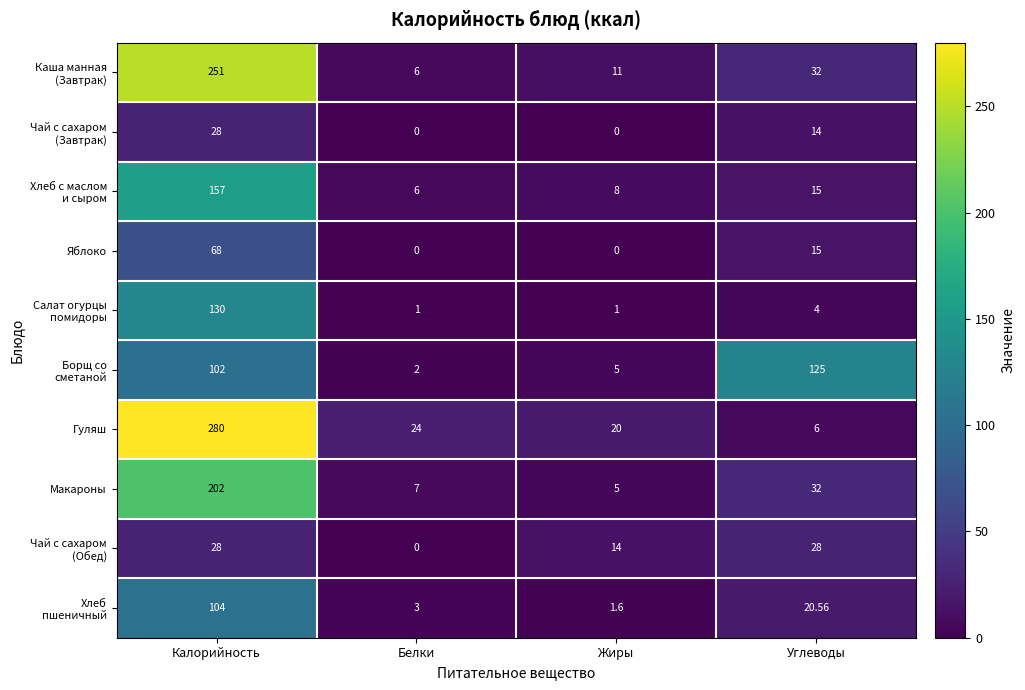

Which series has the largest range (max minus min)?

Гуляш